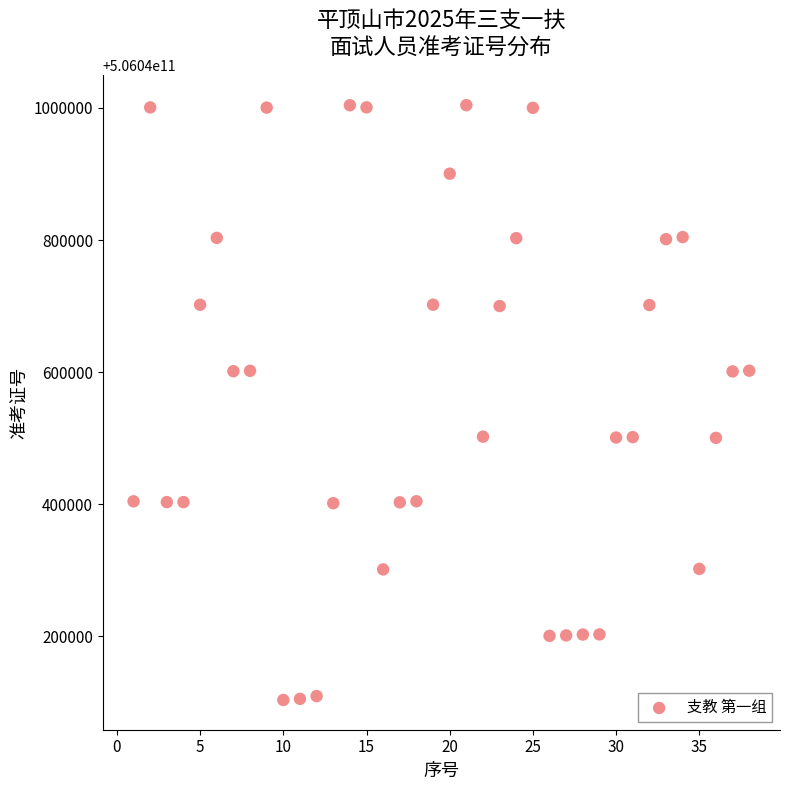

What is the range of X values (max minus min)?

37